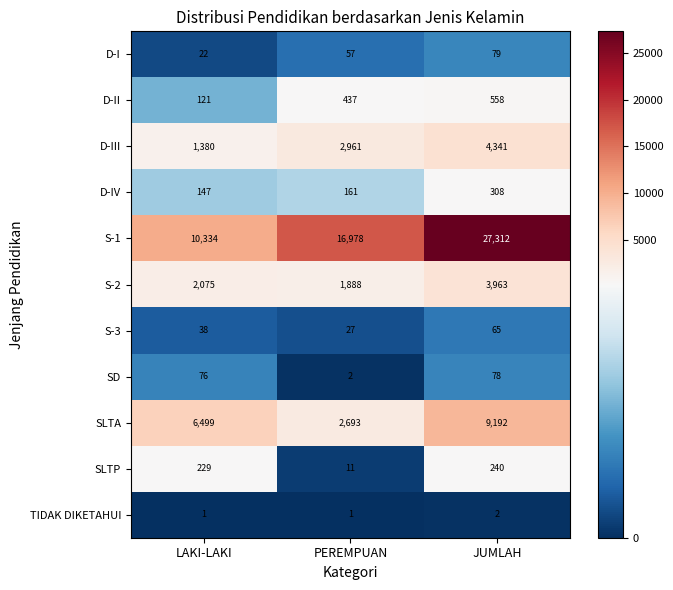

At which label is SLTP closest to 125?

LAKI-LAKI